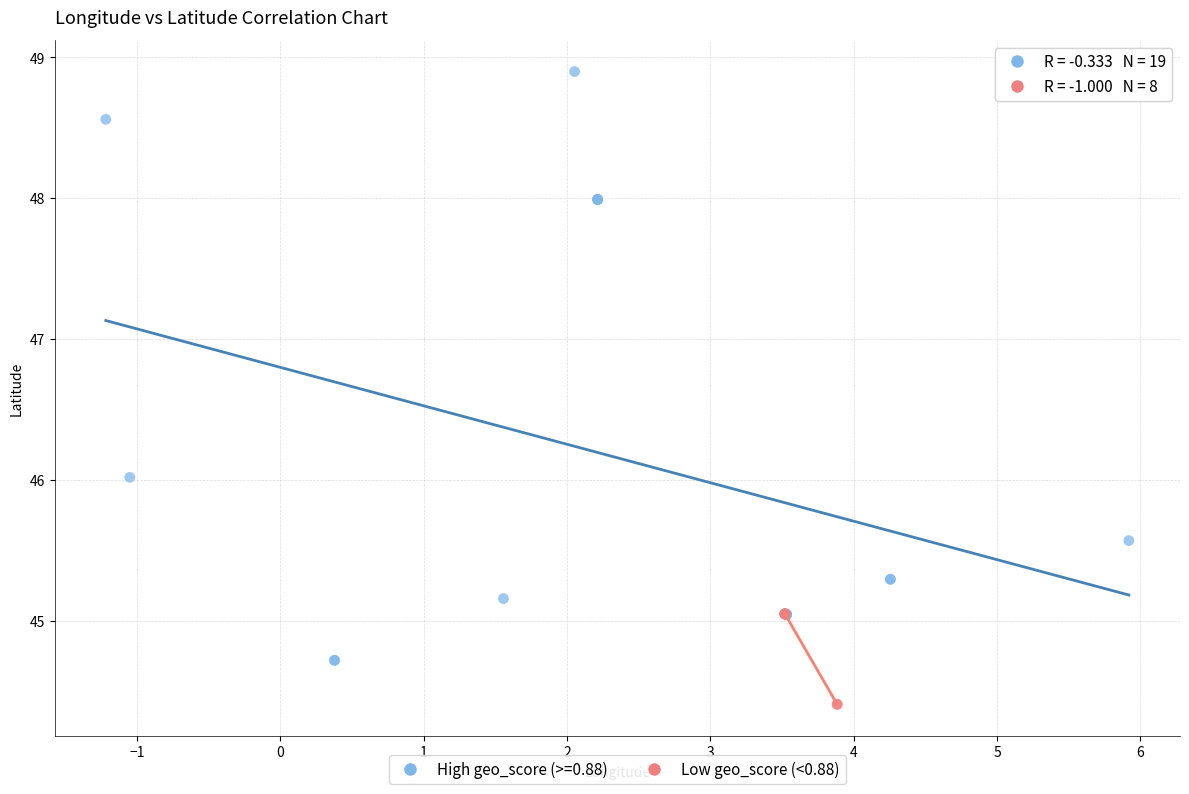

Which series contains the lowest Y value?

Low geo_score (<0.88)